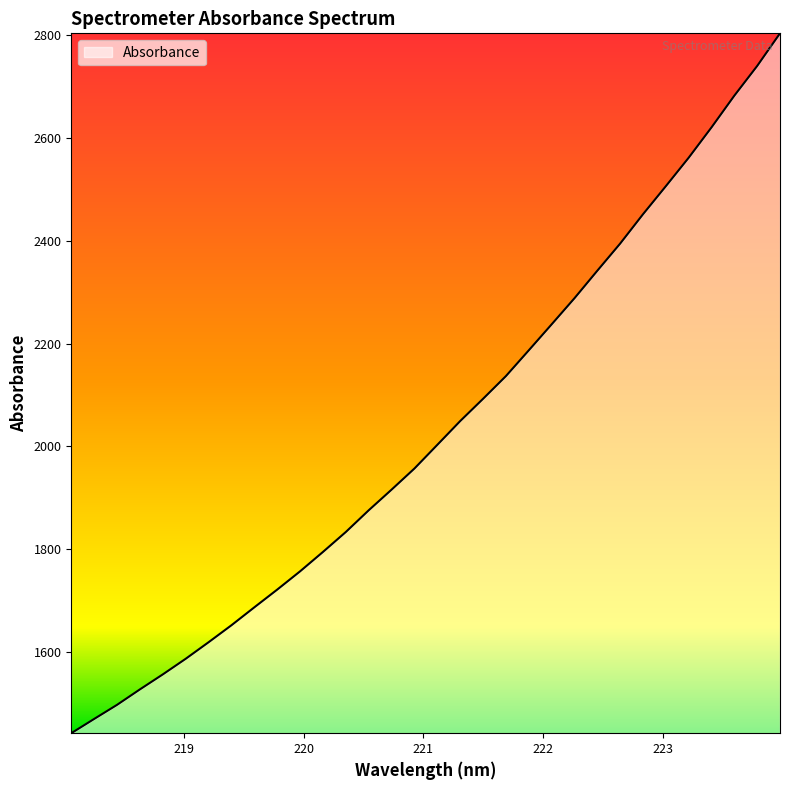

What is the minimum value shown in the chart?

1443.1